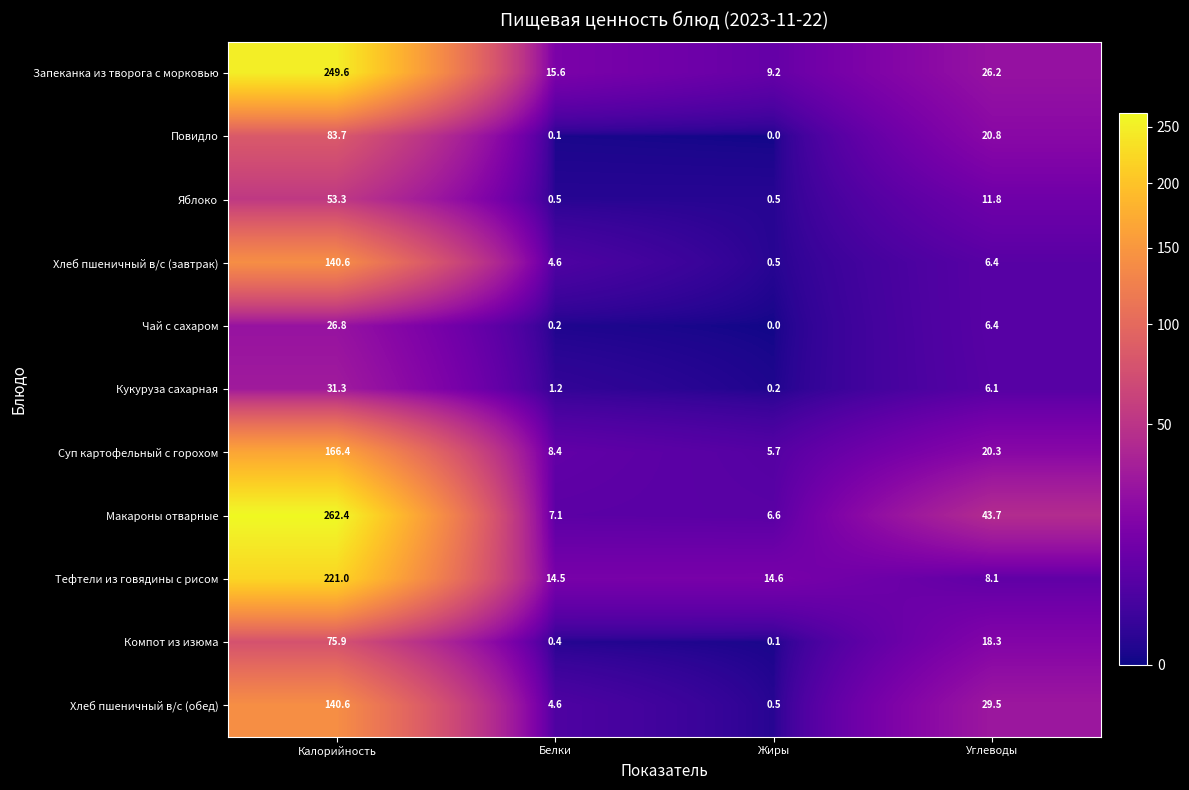

List the labels in order of Повидло value, smallest first.

Жиры, Белки, Углеводы, Калорийность